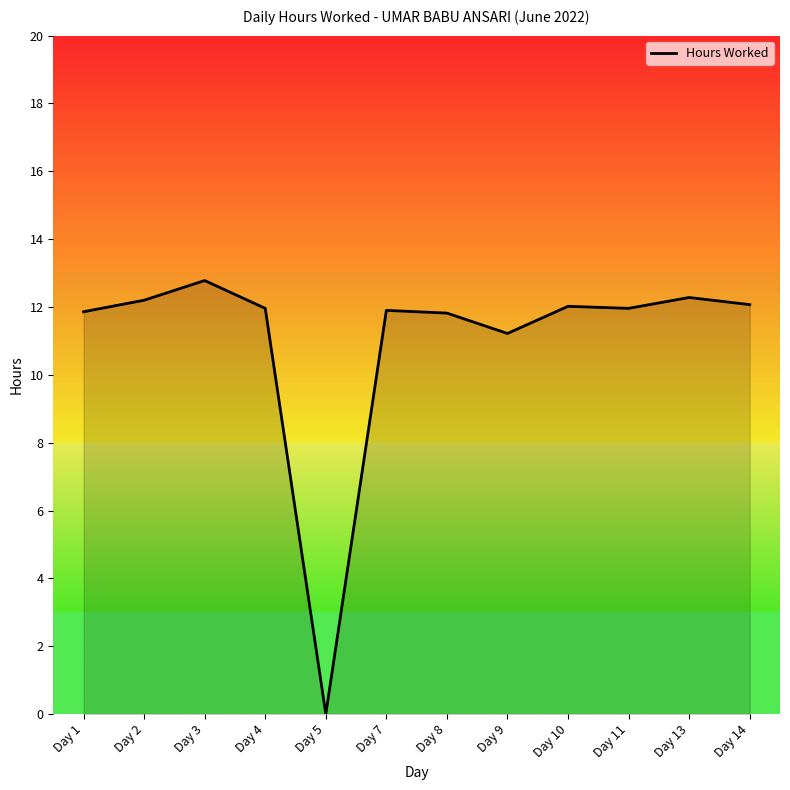

Does the chart display data point markers on the line(s)?

No